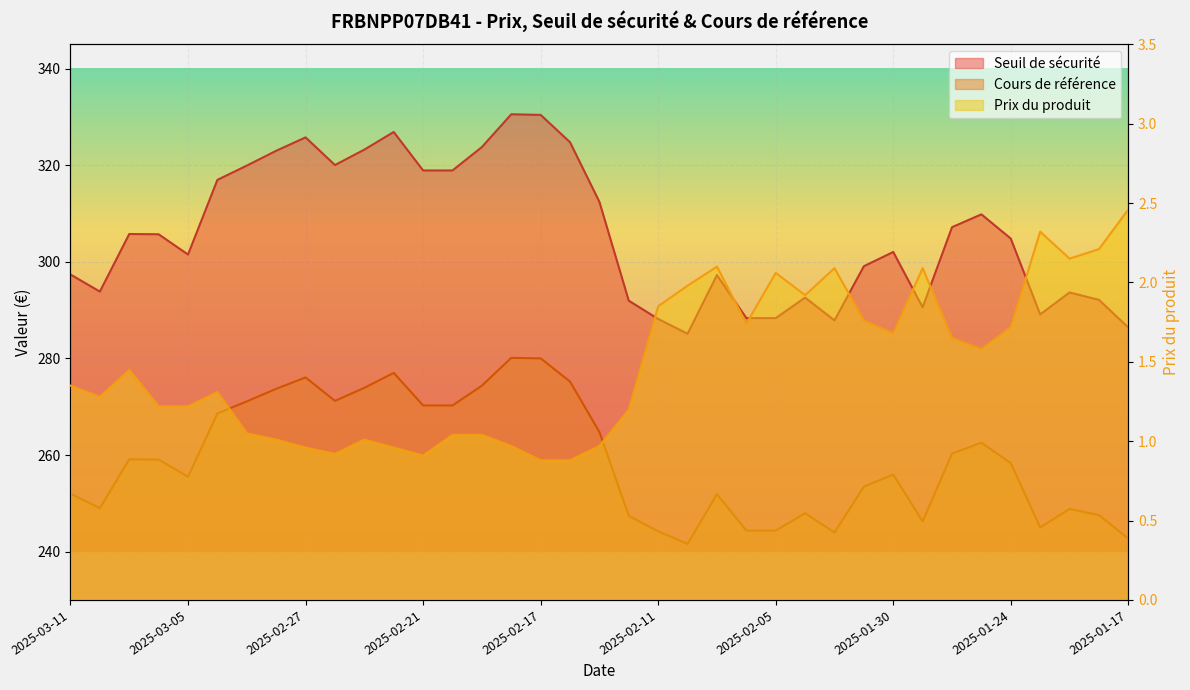

How many interior local peaks does the Seuil de sécurité series have?

9